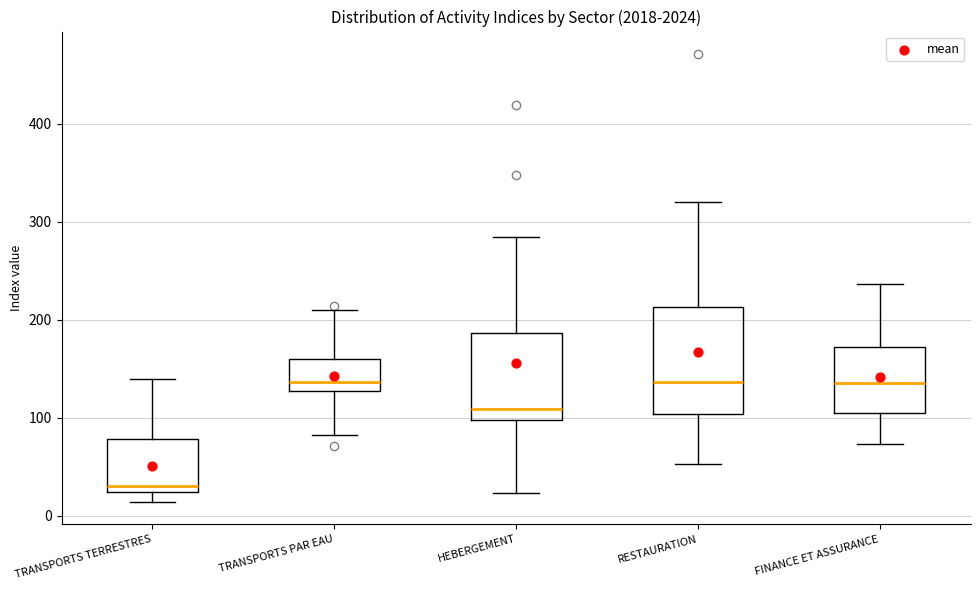

Where is the upper edge of the box for TRANSPORTS TERRESTRES on the y-axis? The values are not printed on the chart, so give them approximately, as read against the axis.

80